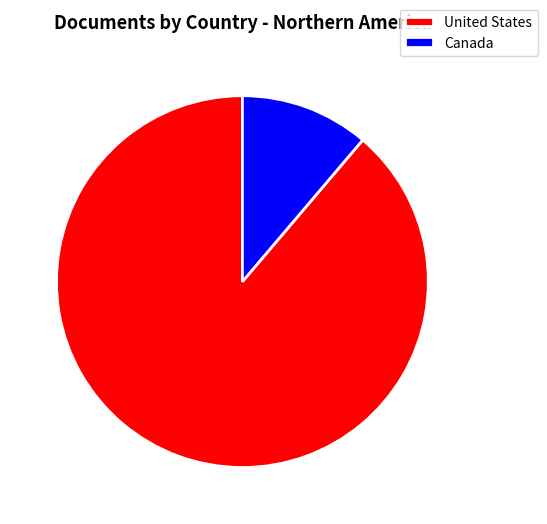

Is it true that Canada is 26% of the pie?

False